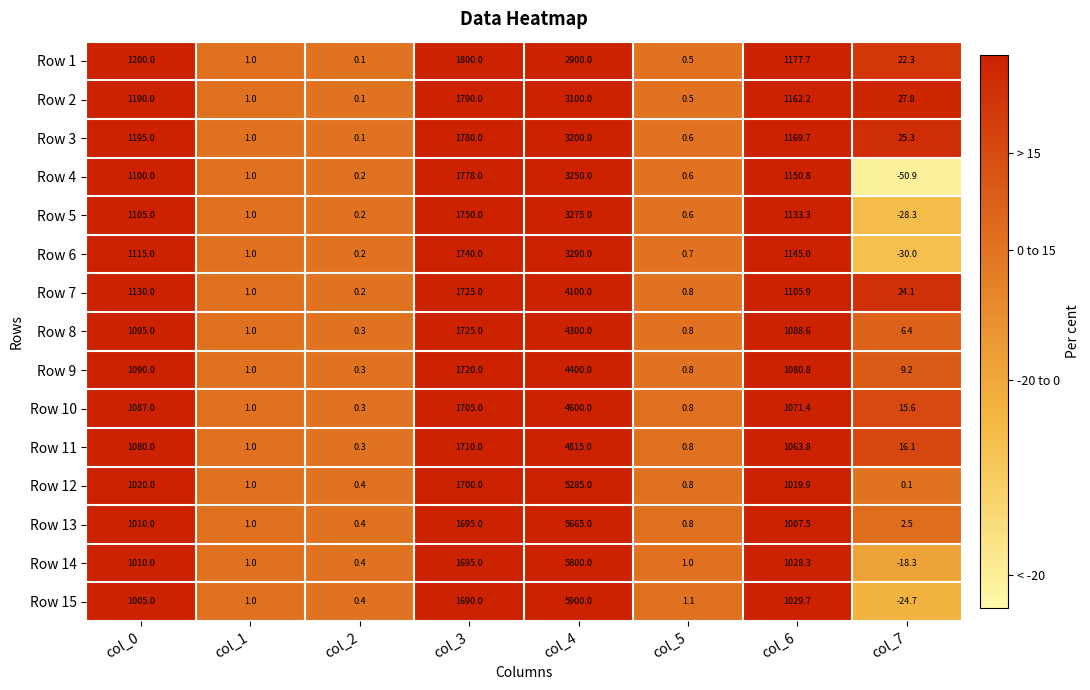

What is the sum of all Row 10 values?

8481.1